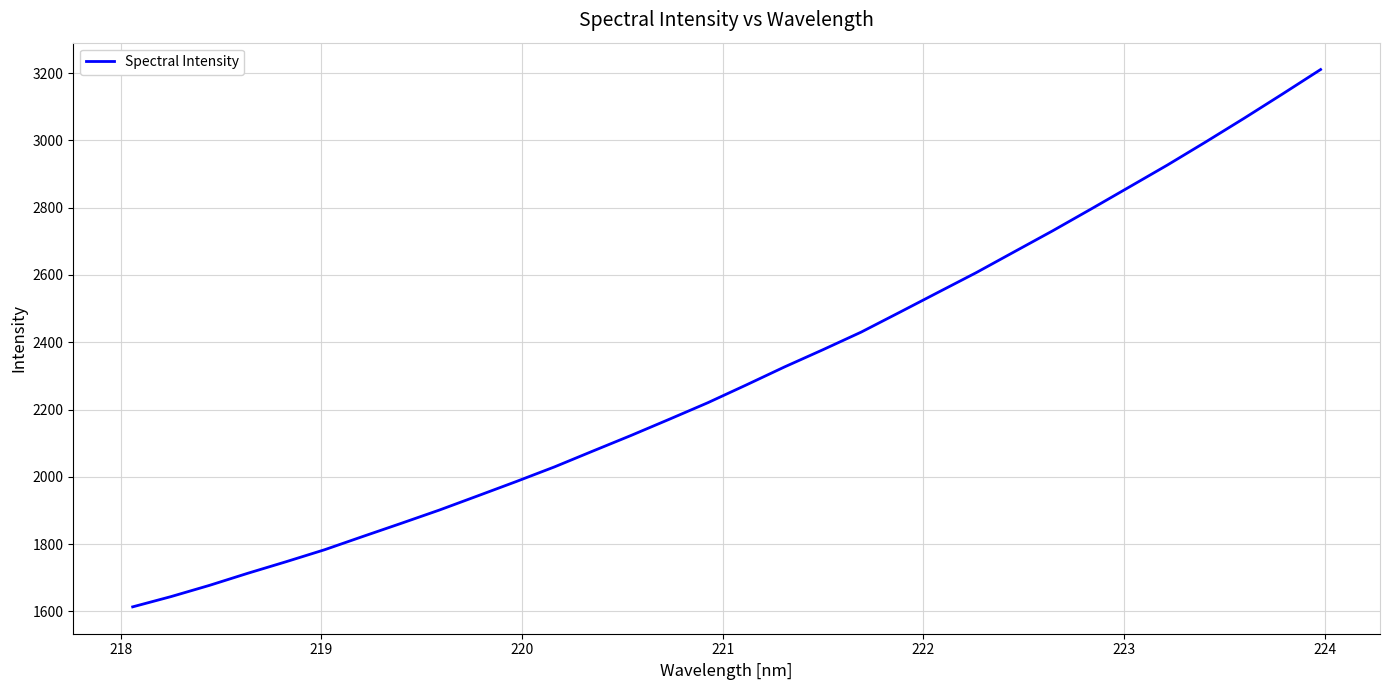

Is this an area chart (filled region under the line)?

No